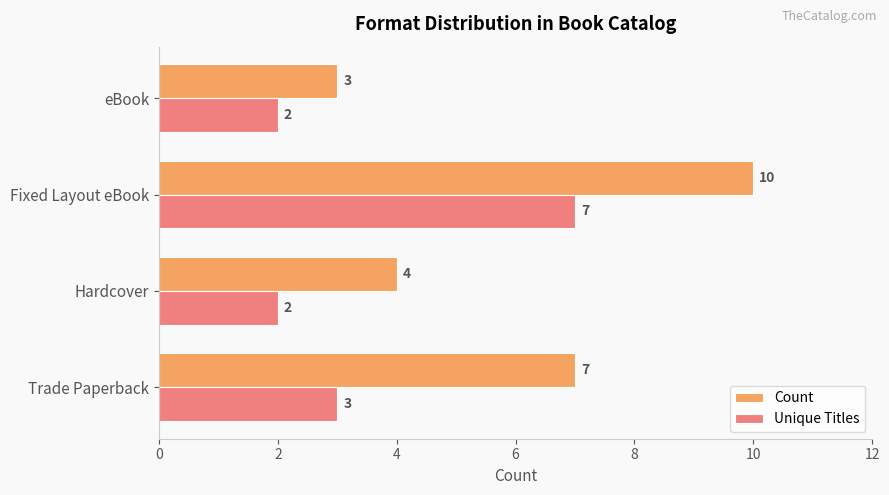

List the series in order of their peak value, highest first.

Count, Unique Titles